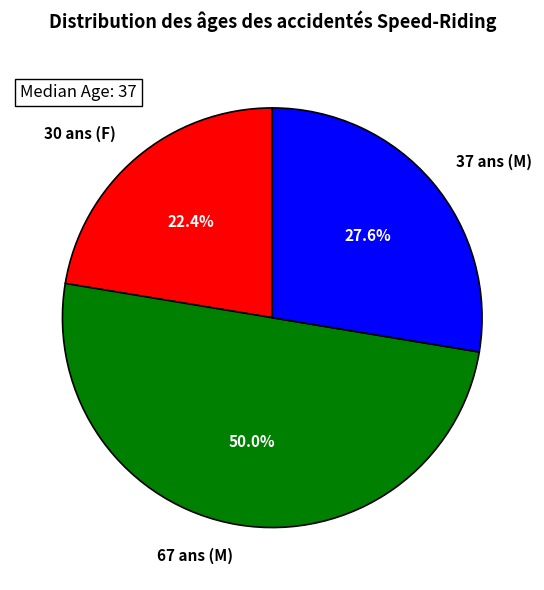

How much of the chart is everything except 37 ans (M)?

72.4%